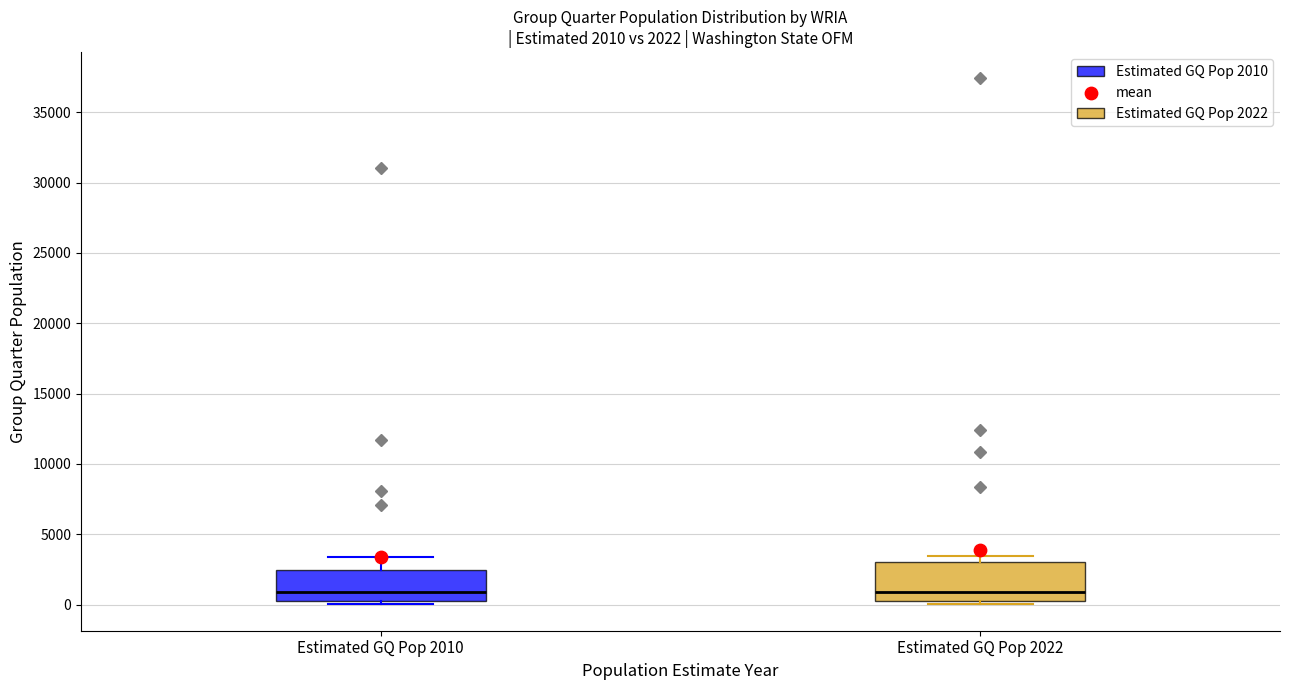

Comparing the boxes themselves (not the whiskers), which one is the tallest?

Estimated GQ Pop 2022